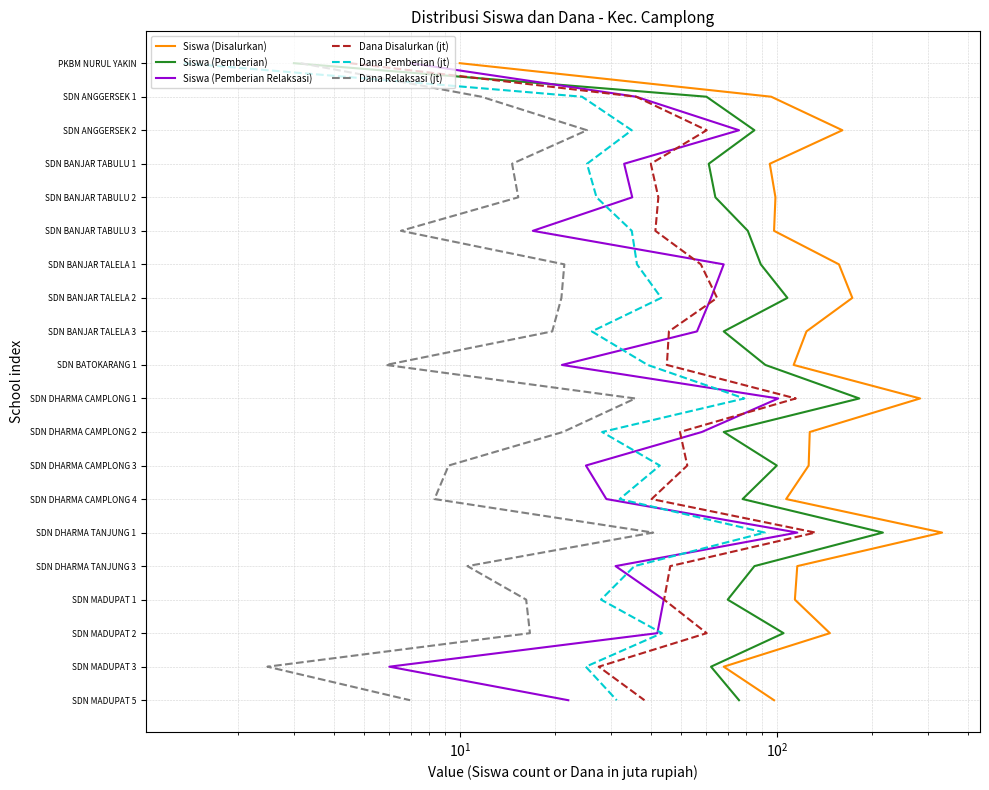

True or false: Siswa (Disalurkan) and Dana Disalurkan (jt) intersect in this chart.

False